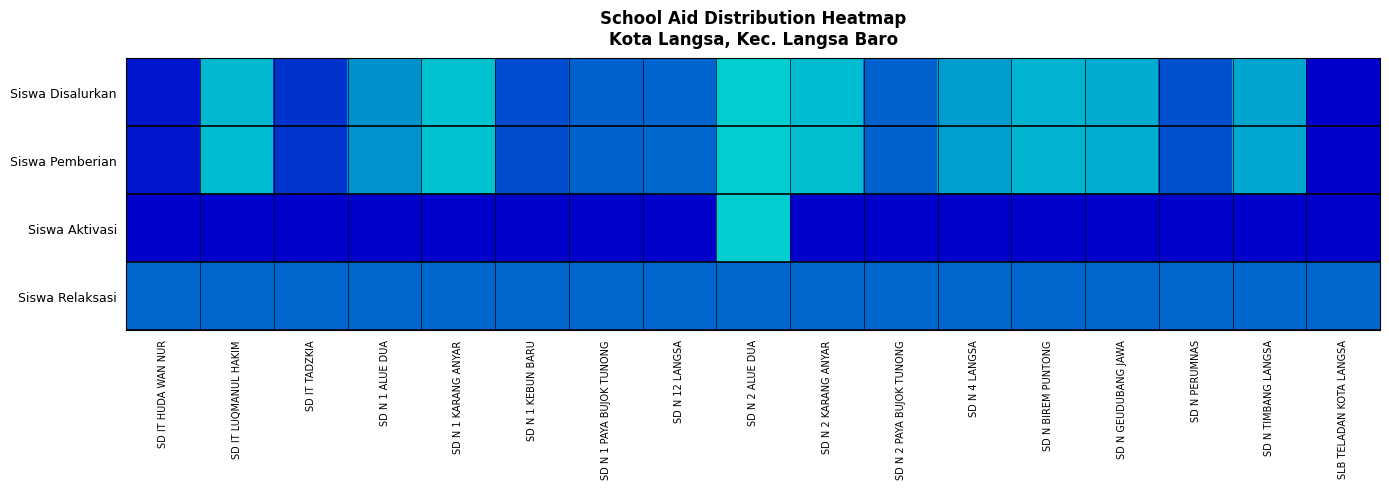

Which category has the lowest value across all series?

SLB TELADAN KOTA LANGSA